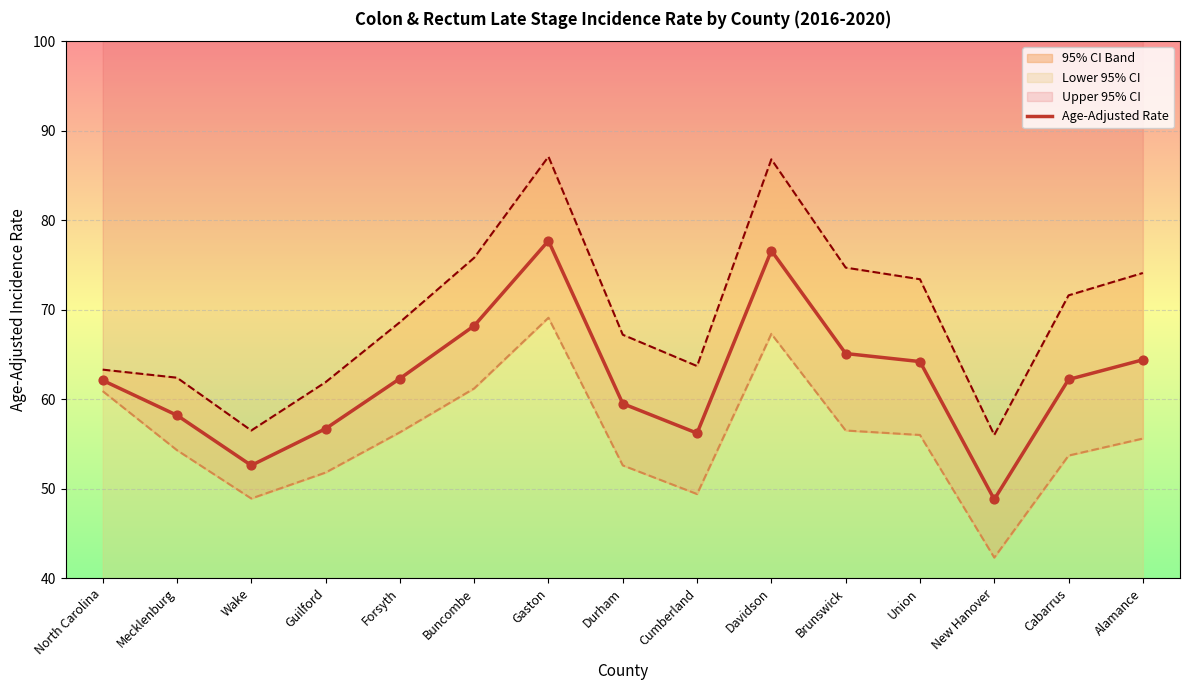

What is the ratio of the value at Union to the value at Alamance?

1.0